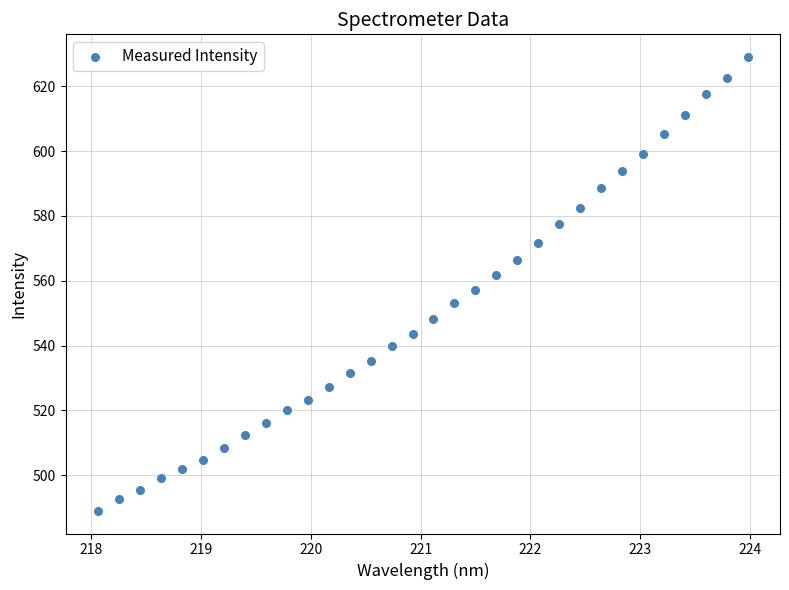

What is the range of Y values (max minus min)?

140.0